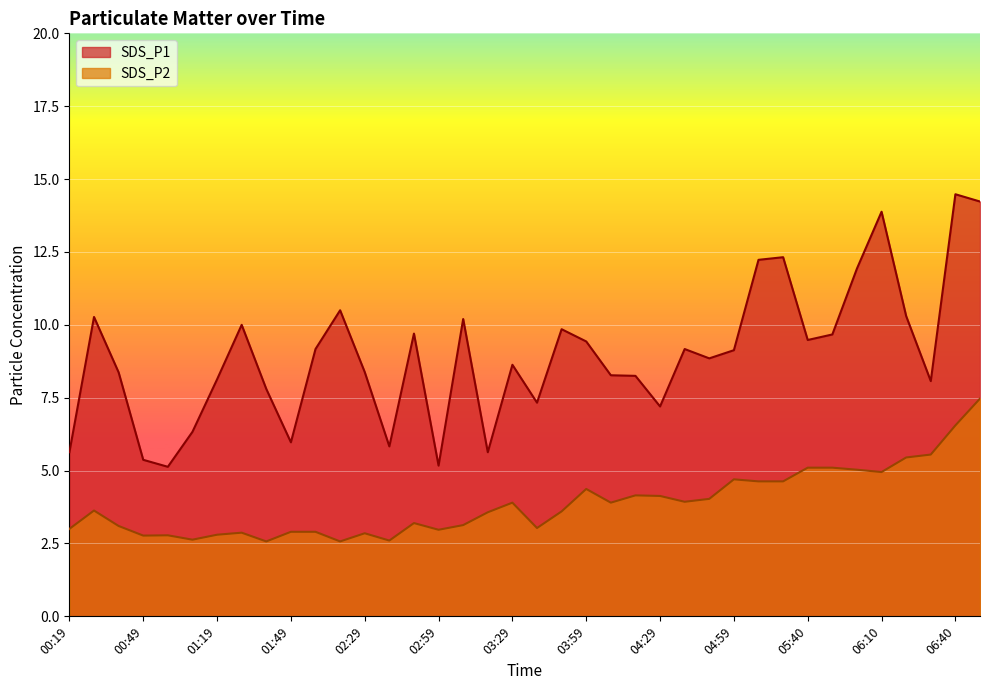

Is the value of SDS_P1 at 05:20 greater than the value of SDS_P2 at 03:29?

Yes